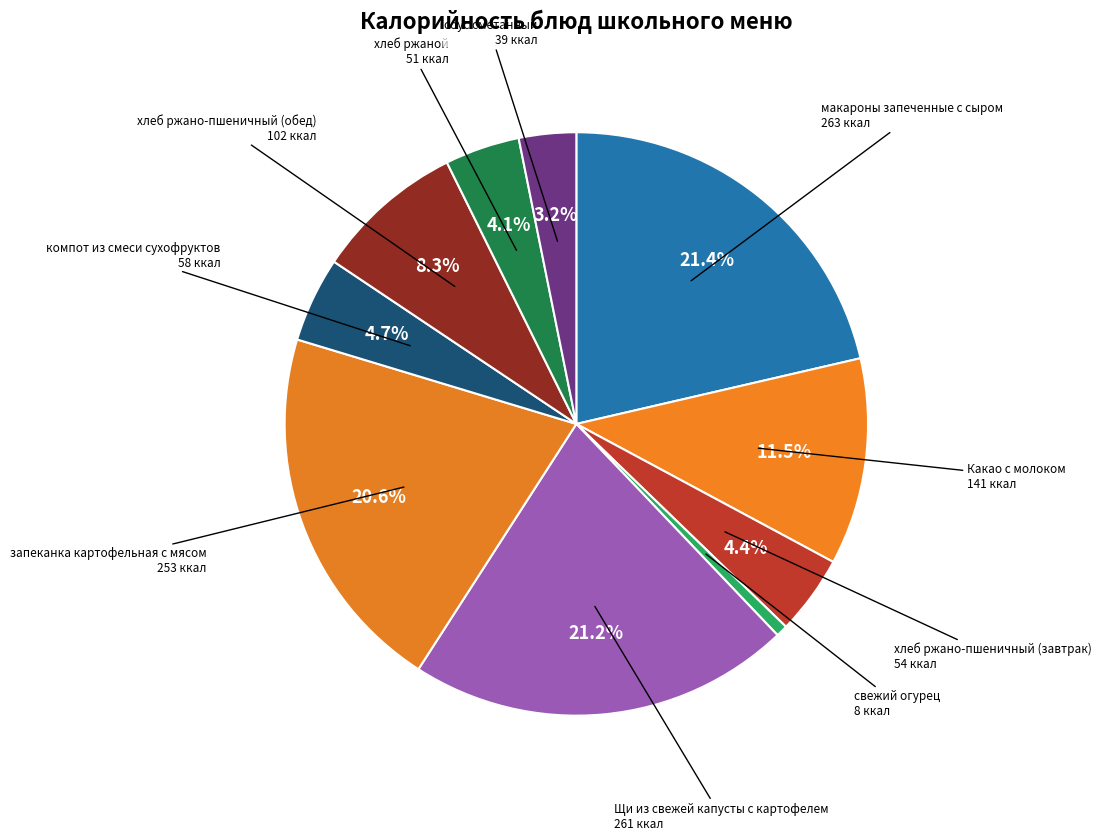

How many segments does this pie chart have?

10